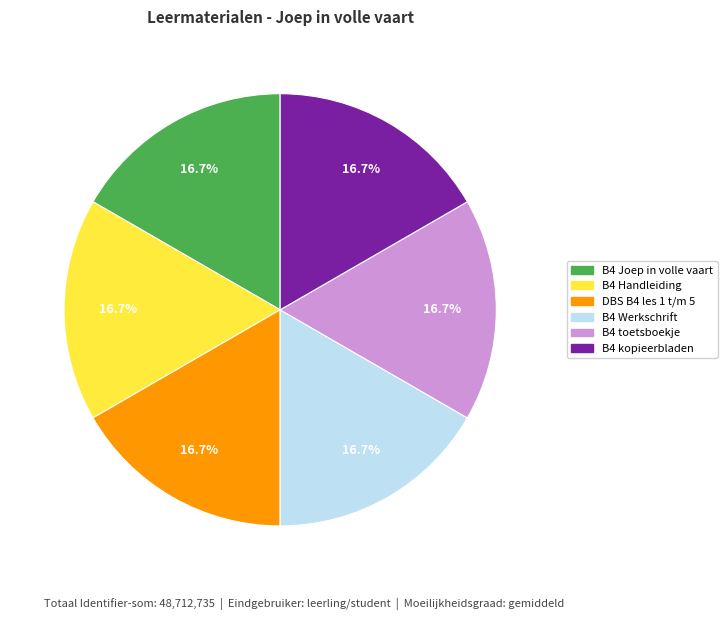

Is there a majority slice in this chart?

No